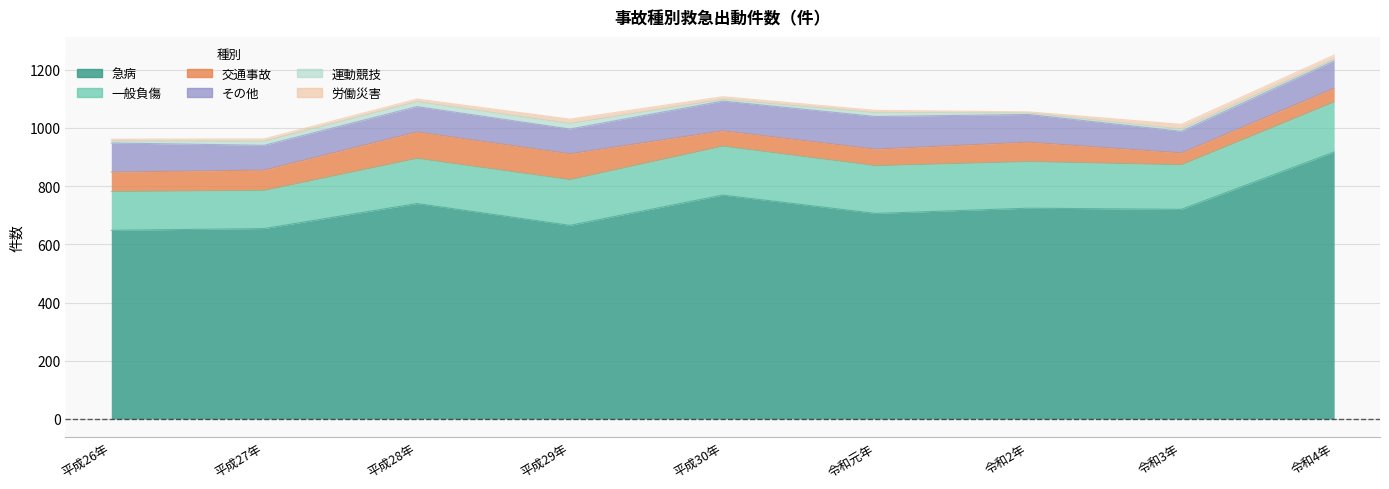

Which series ends up on top after the final intersection of 運動競技 and 労働災害?

労働災害